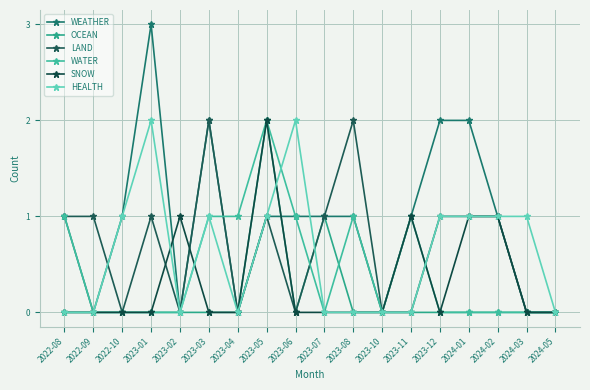

What is the label of the 7th point from the left?

2023-04